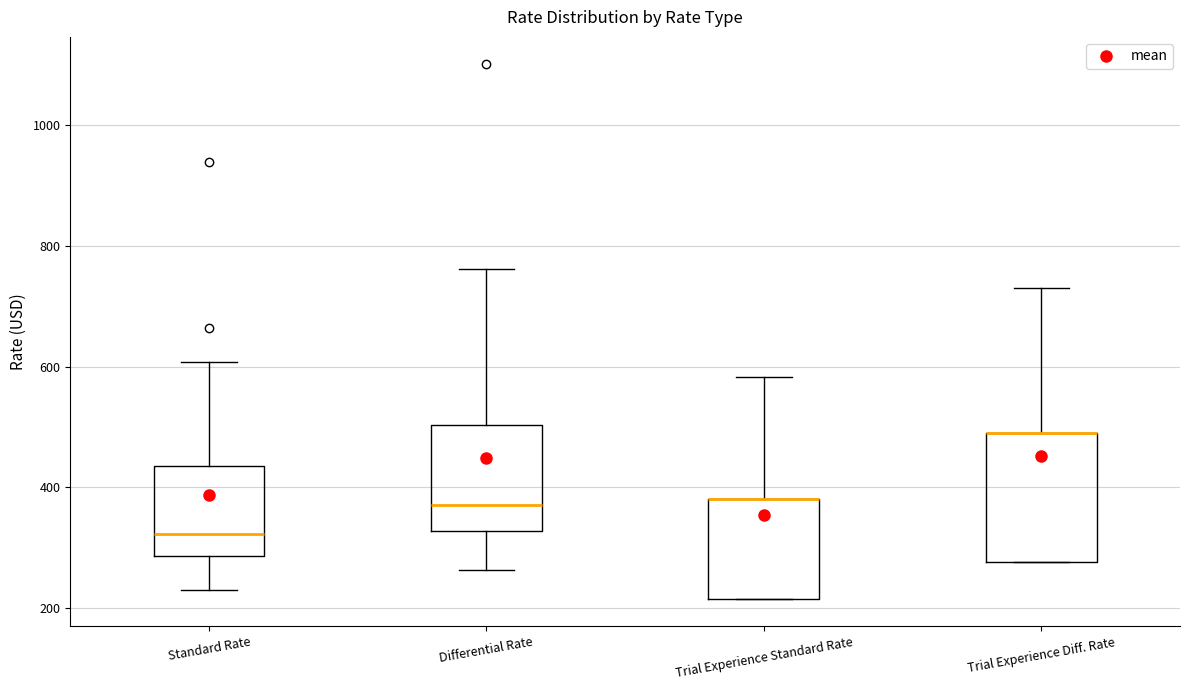

Comparing the boxes themselves (not the whiskers), which one is the tallest?

Trial Experience Diff. Rate